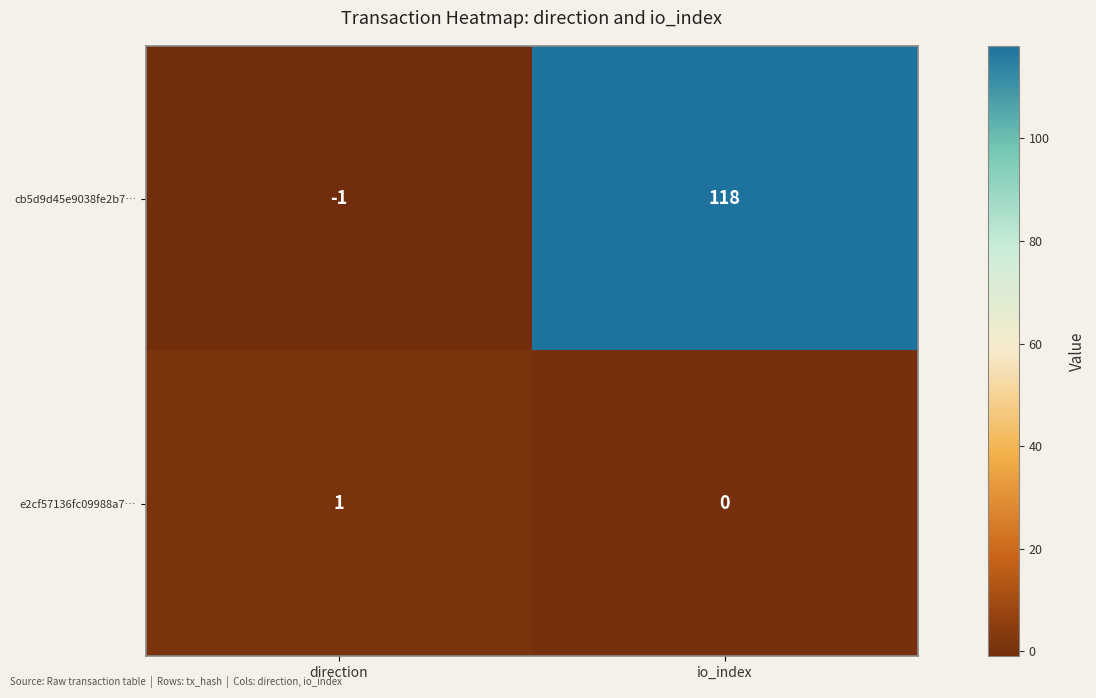

At direction, list the series in order from smallest to largest.

cb5d9d45e9038fe2b7…, e2cf57136fc09988a7…